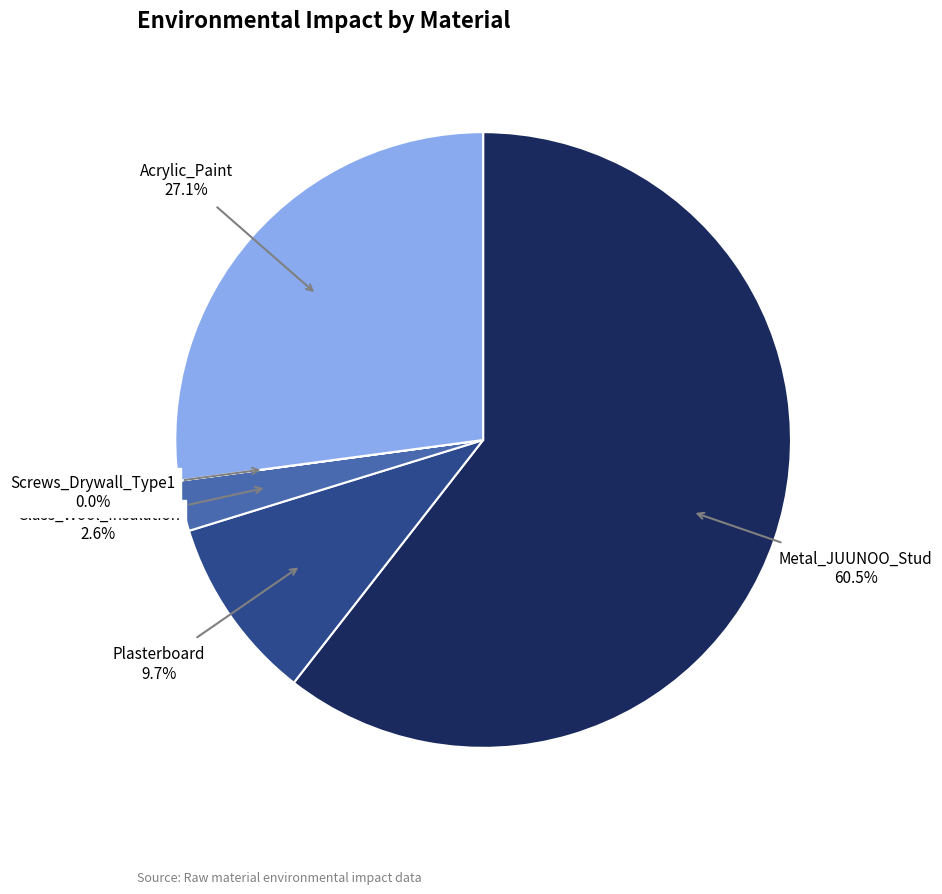

Is there any slice that represents more than half of the pie?

Yes